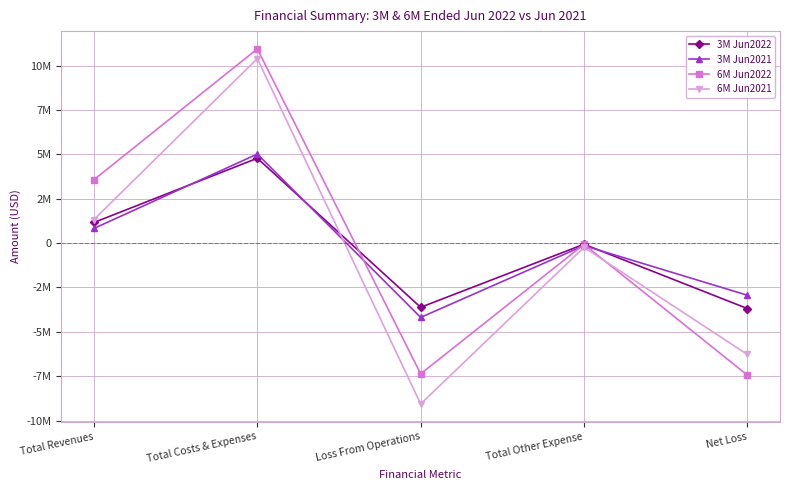

List the labels in order of 3M Jun2021 value, largest first.

Total Costs & Expenses, Total Revenues, Total Other Expense, Net Loss, Loss From Operations